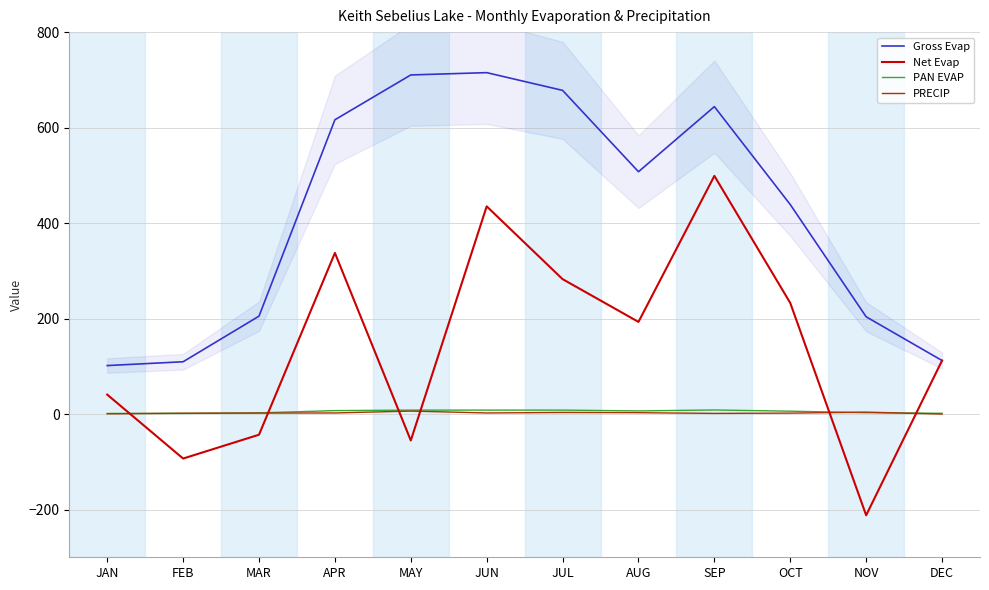

How many negative values does the Net Evap series have?

4